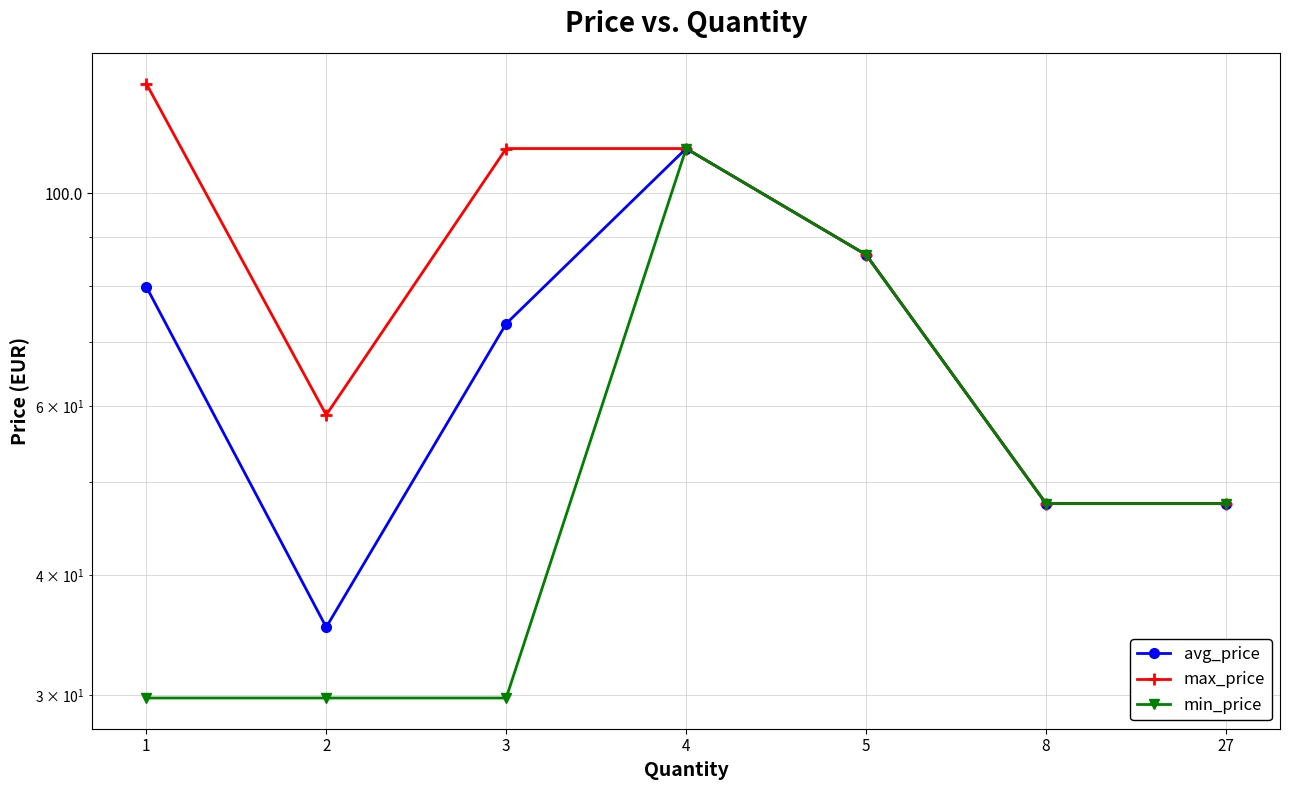

Count the number of data series in this chart.

3